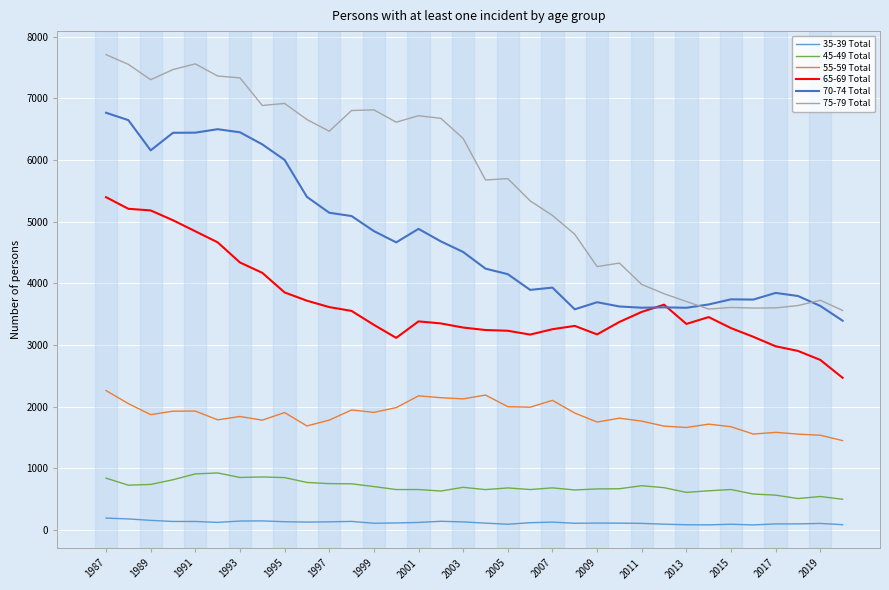

True or false: 70-74 Total and 45-49 Total intersect in this chart.

False